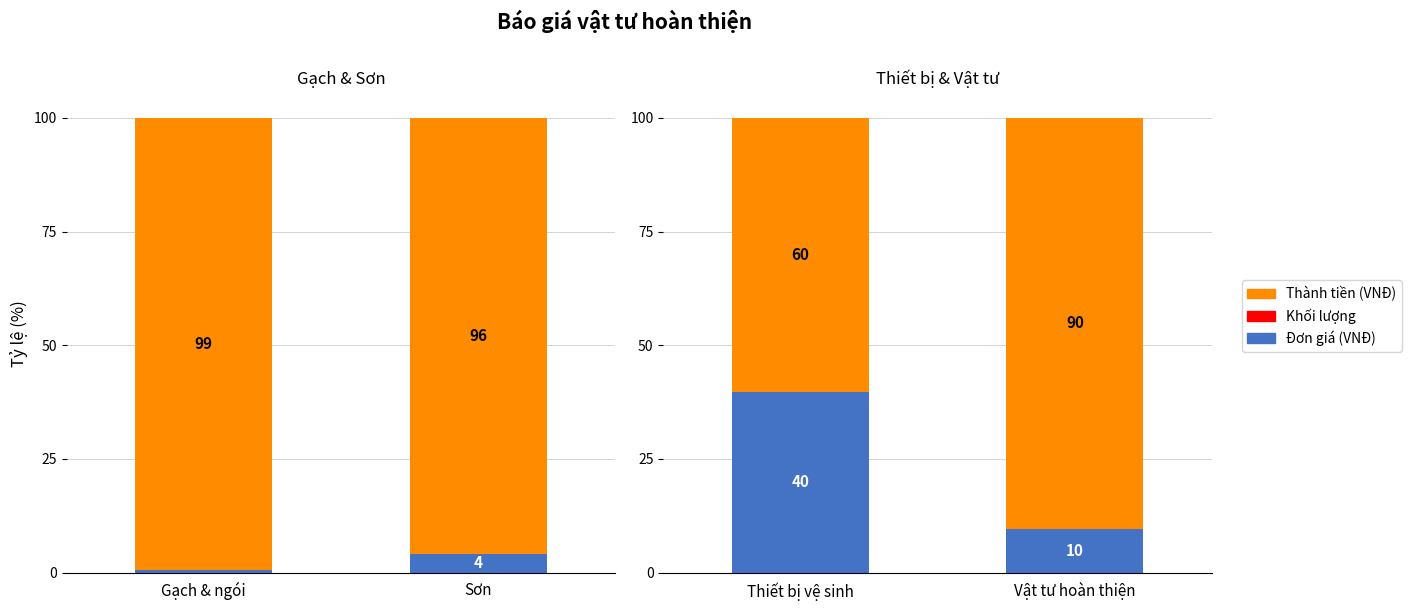

Is the value of Thành tiền (VNĐ) at Thiết bị vệ sinh greater than the value of Đơn giá (VNĐ) at Vật tư hoàn thiện?

Yes